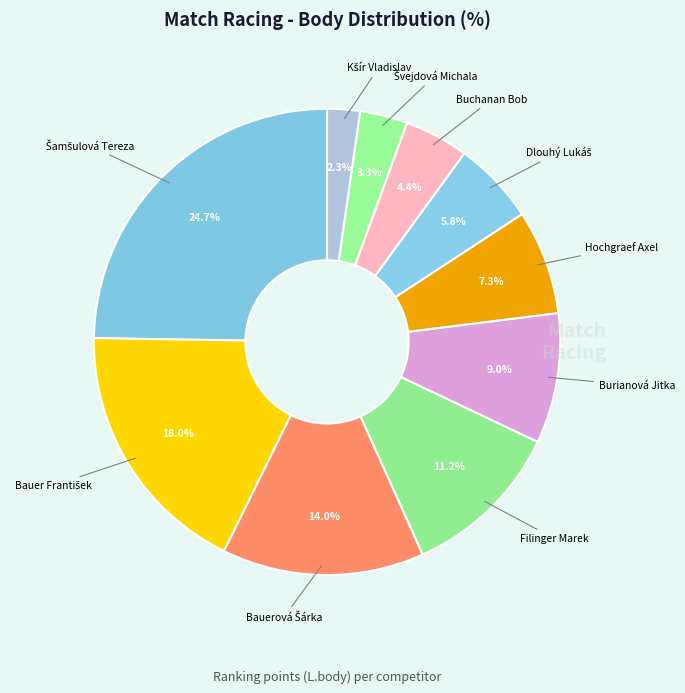

Is there a majority slice in this chart?

No